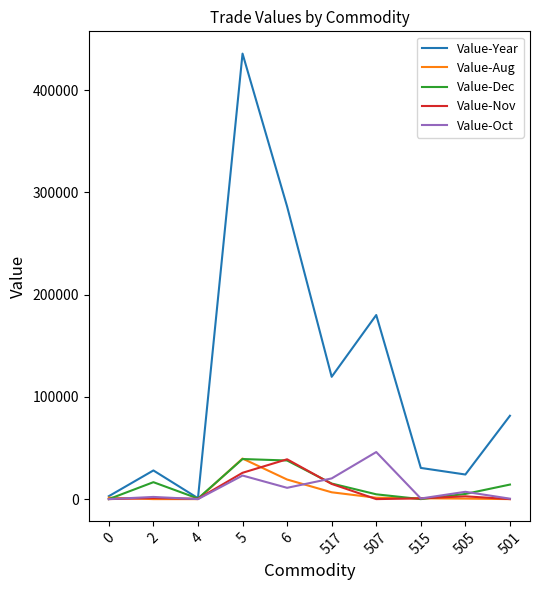

How many lines are shown in the chart?

5